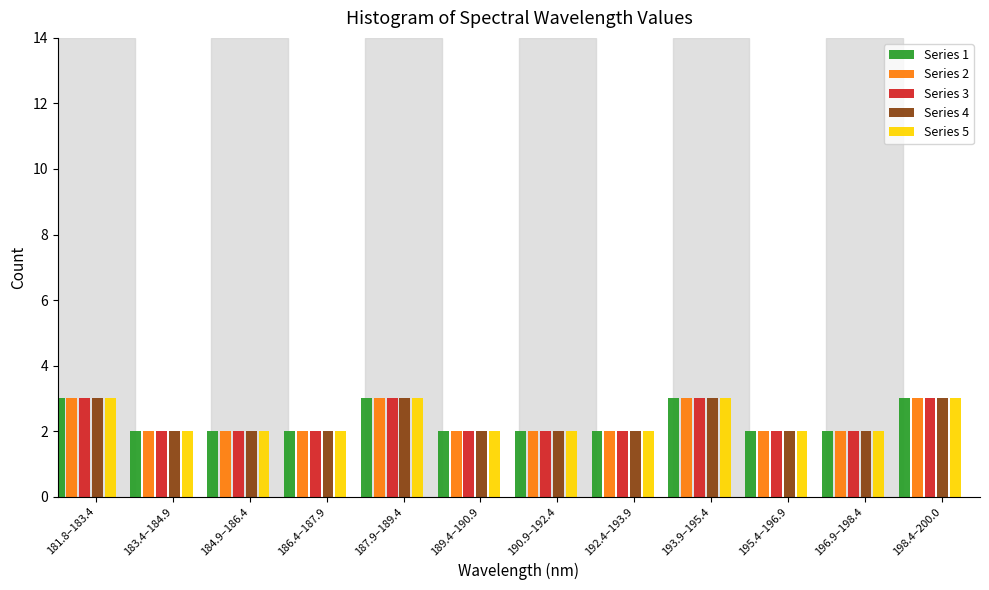

What is the sum of all Series 5 values?

28